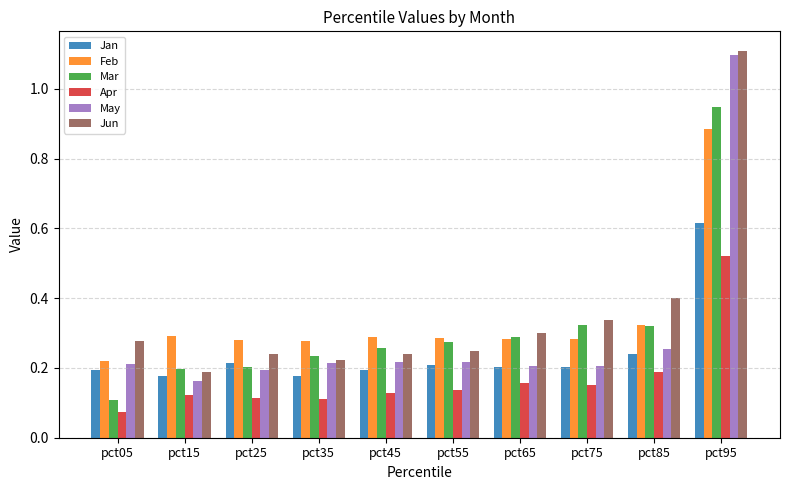

At which category is the sum across all series the highest?

pct95